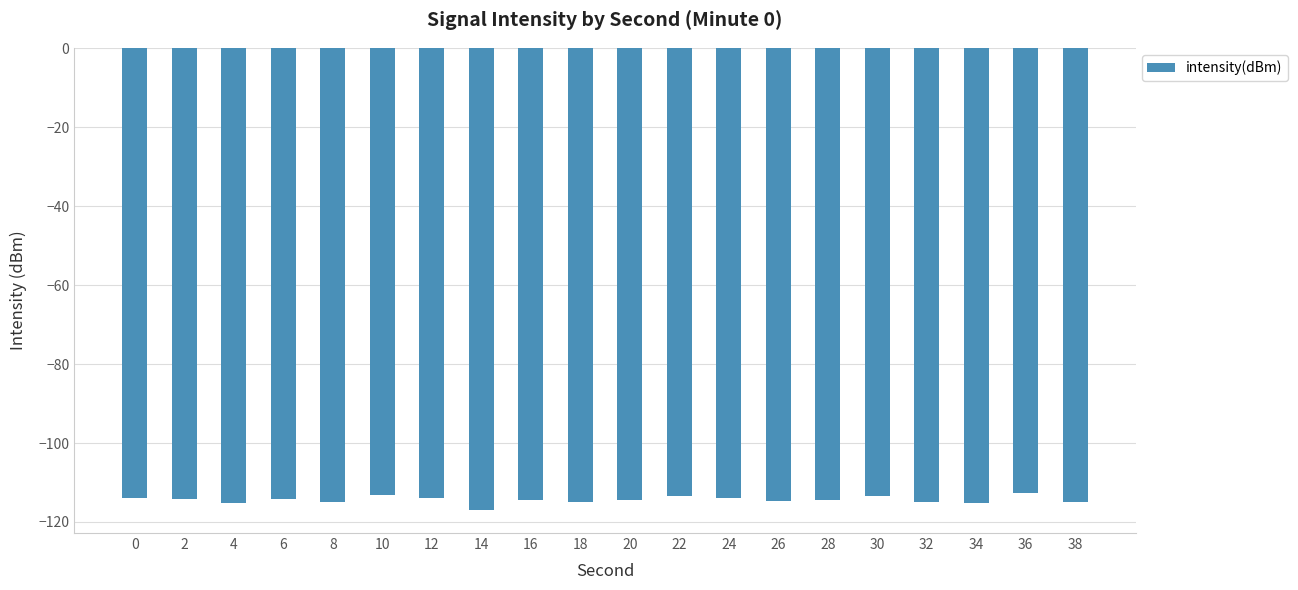

What is the value of the 14th bar from the left?

-114.7